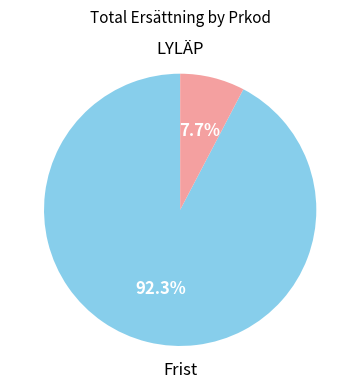

Is there any slice that represents more than half of the pie?

Yes